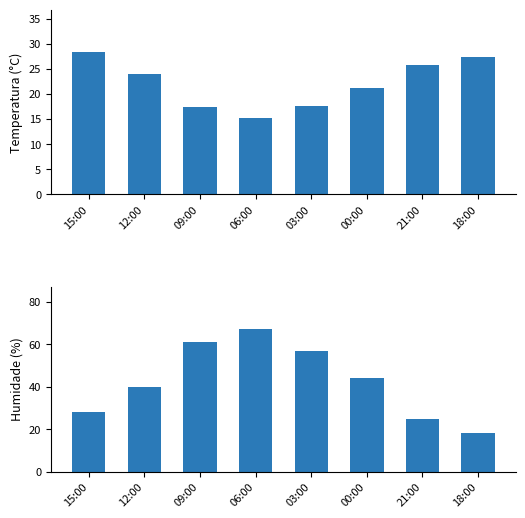

How many values in the Humidade (%) series are below 44?

4